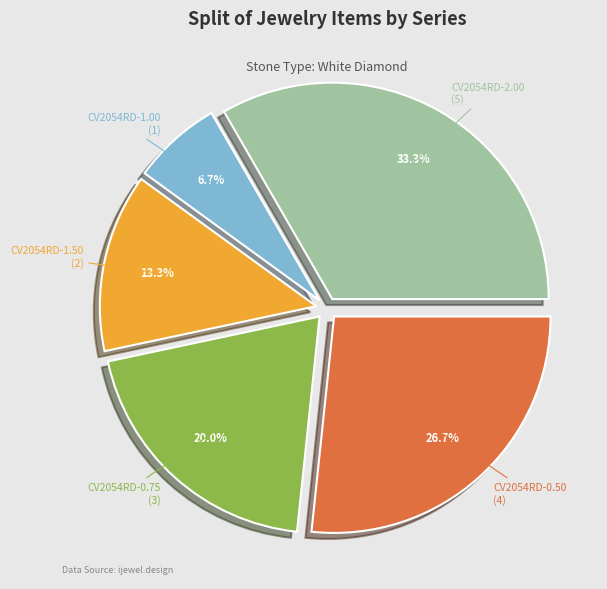

The CV2054RD-1.50 slice represents 13% of the pie. True or false?

True